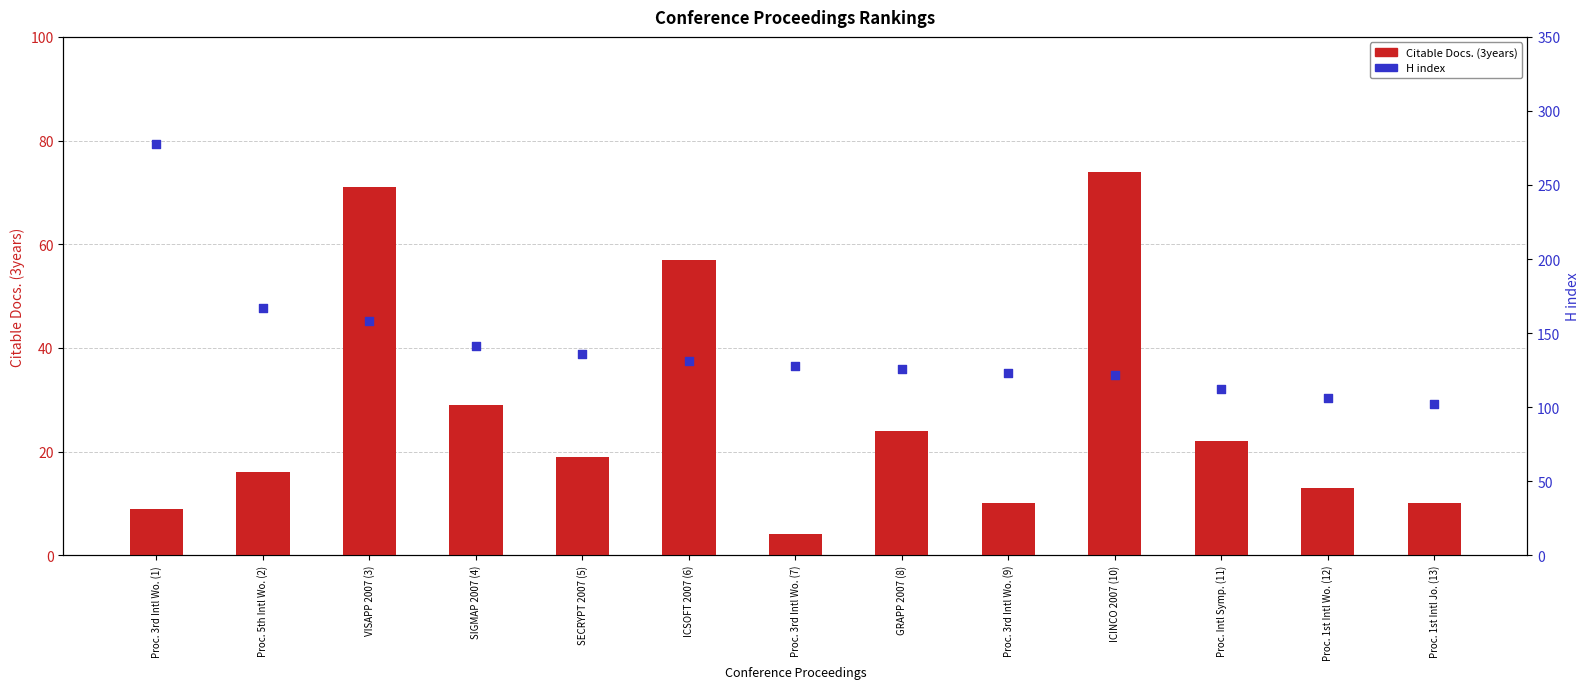

Which series contains the lowest Y value?

Citable Docs. (3years)